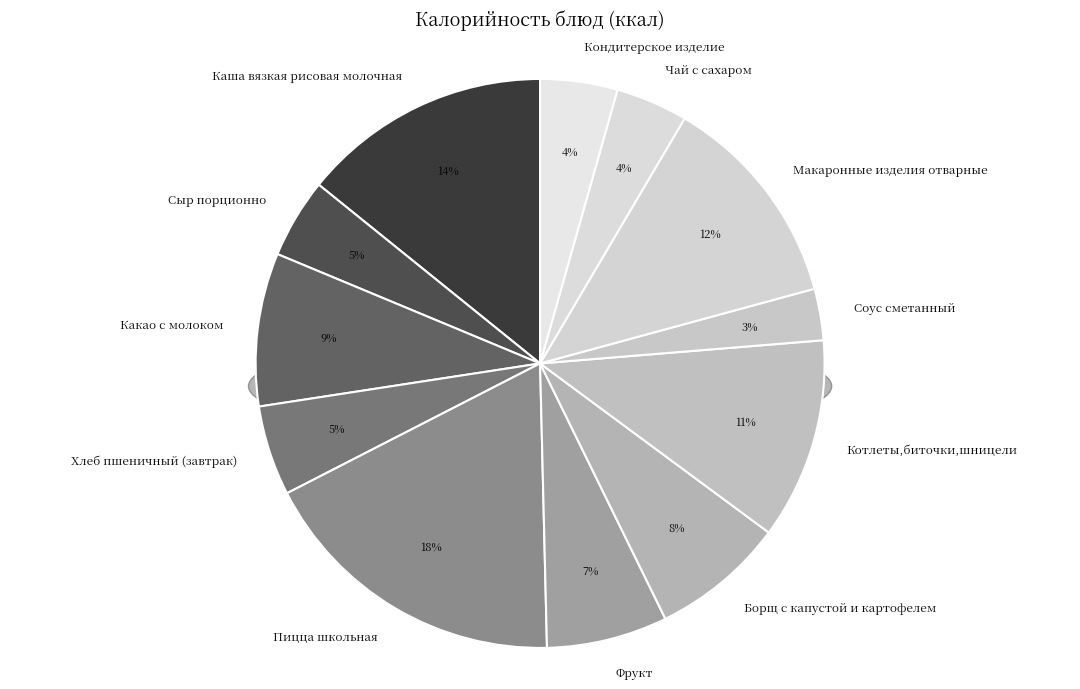

To the nearest percent, what portion does Сыр порционно represent?

5%